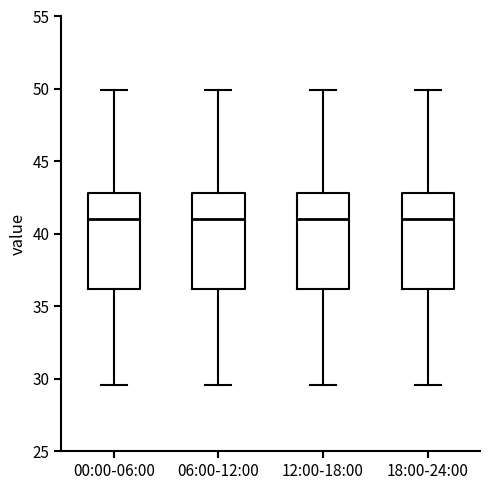

Where does the upper whisker of the box for 18:00-24:00 end on the y-axis? The values are not printed on the chart, so give them approximately, as read against the axis.

50.0